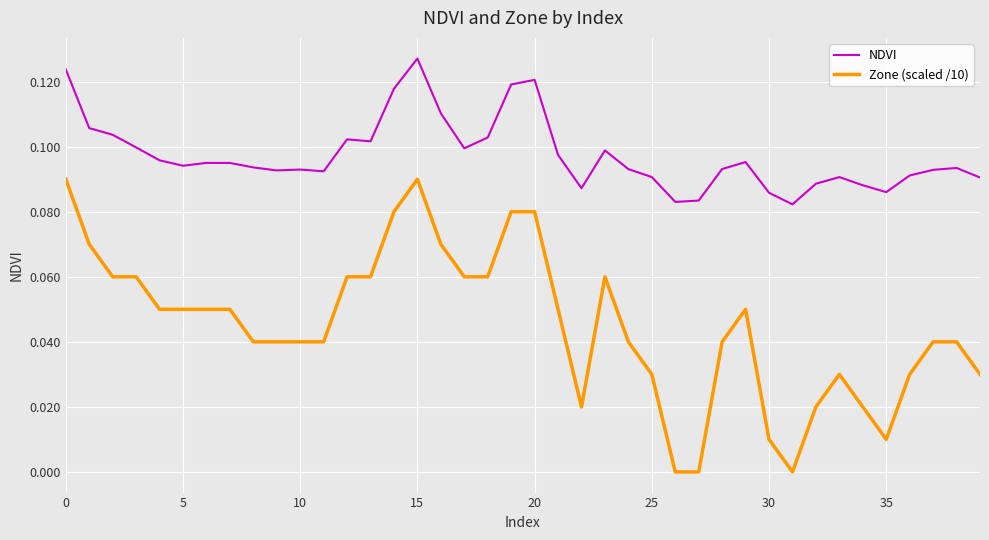

Rank the series by their average value, from lowest to highest.

Zone (scaled /10), NDVI